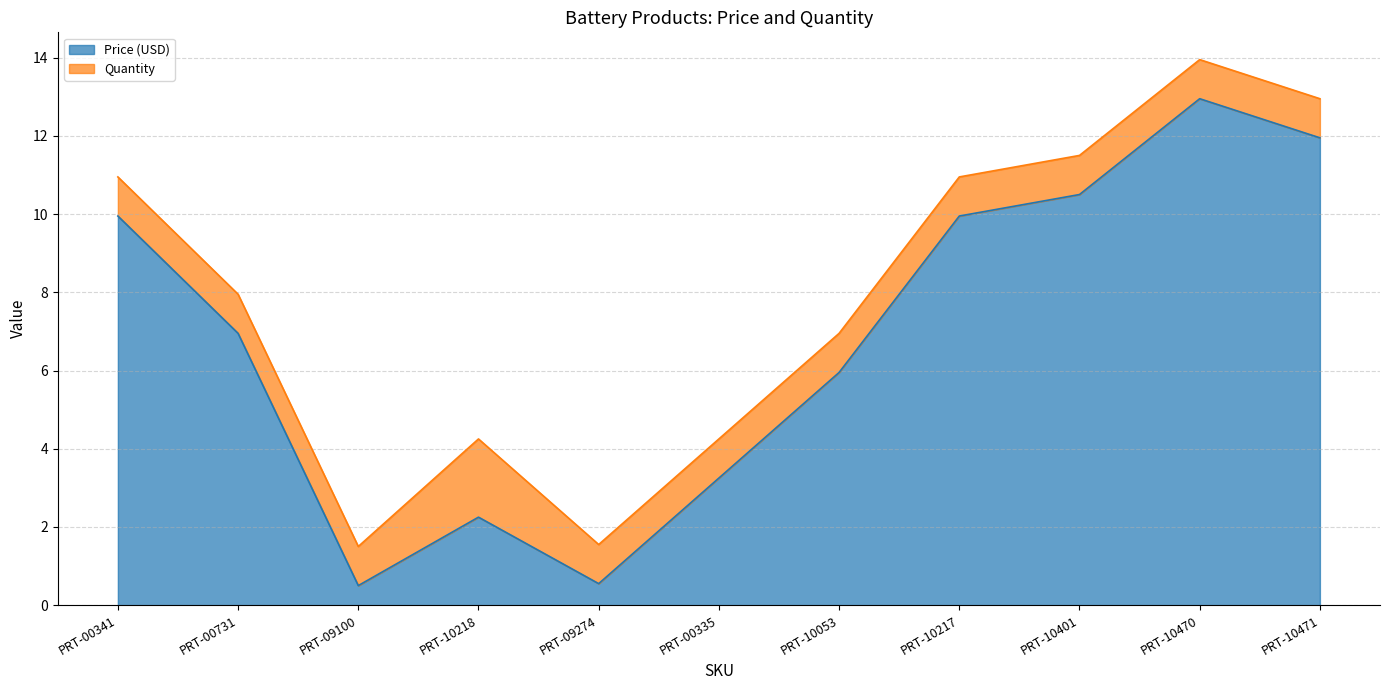

Which category has the highest value across all series?

PRT-10470